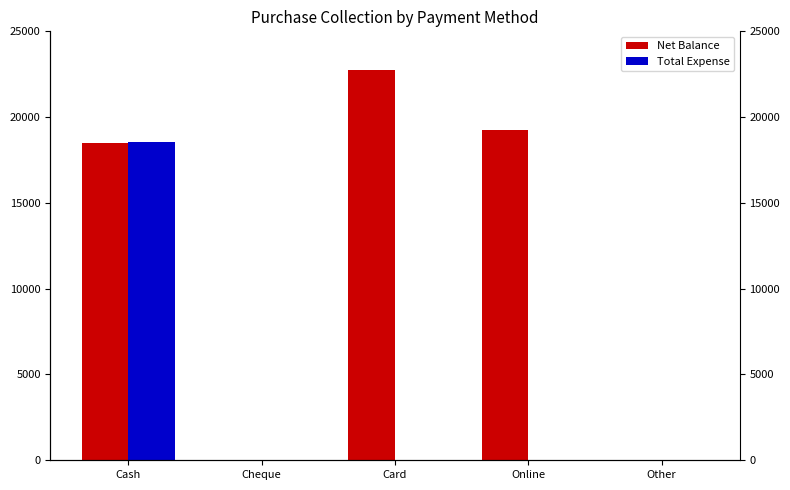

At which category does the chart reach its peak across all series?

Card